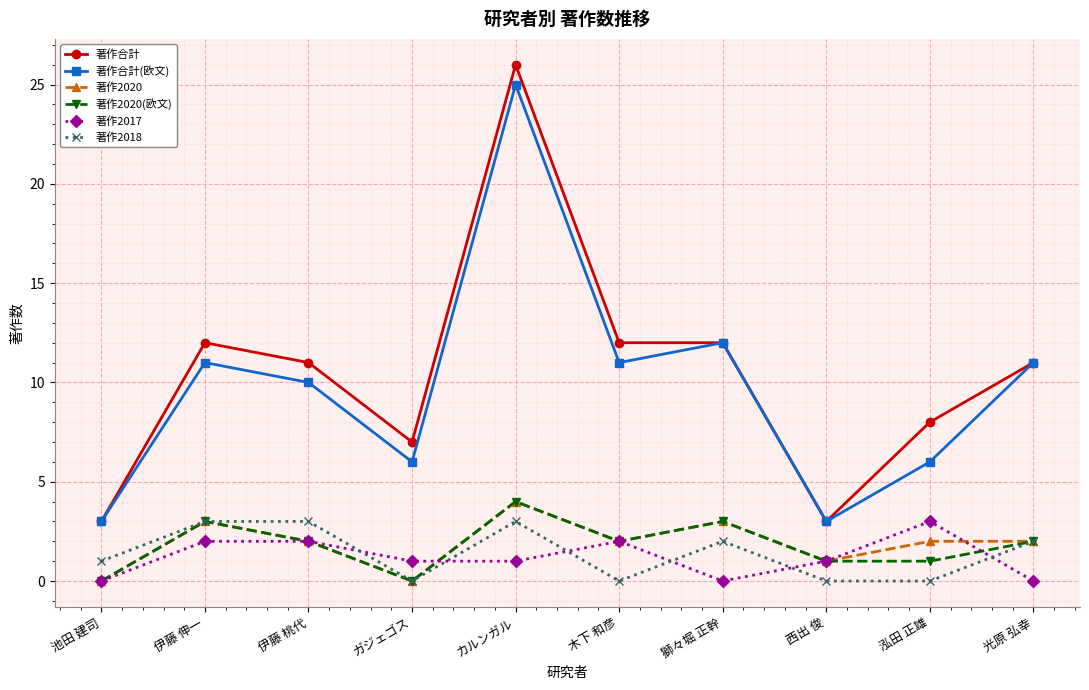

What is the label of the 7th point from the left?

獅々堀 正幹